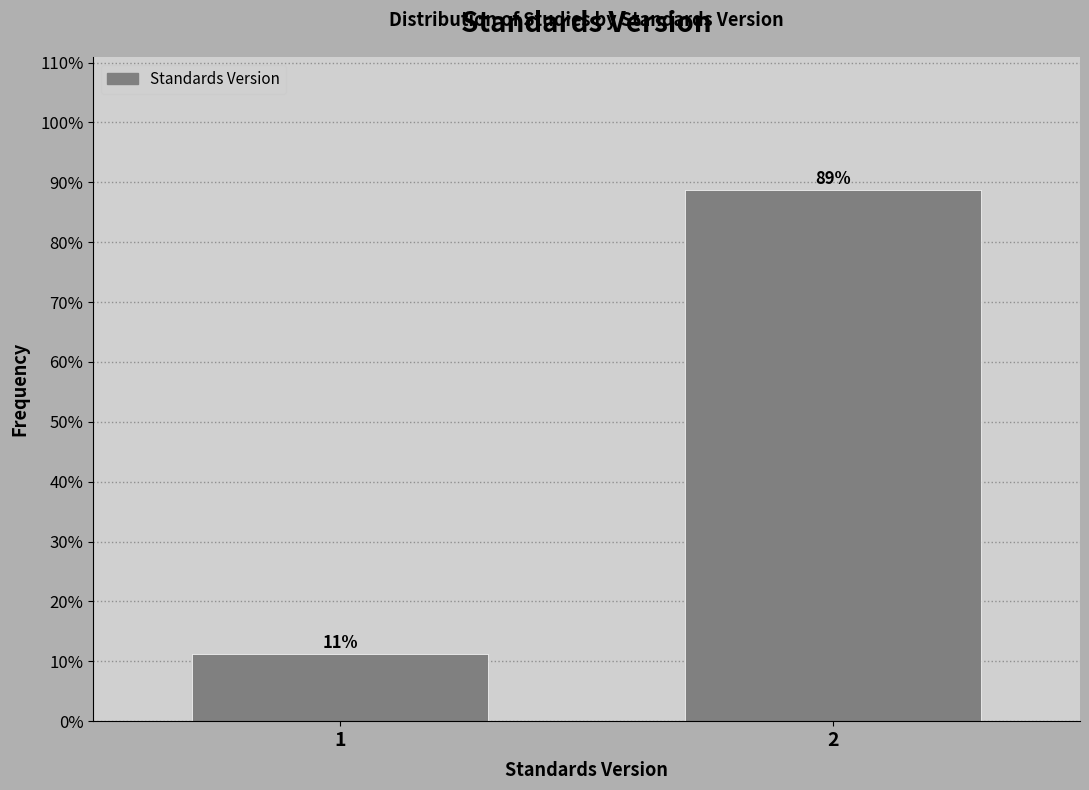

Read the value at 2.

88.8